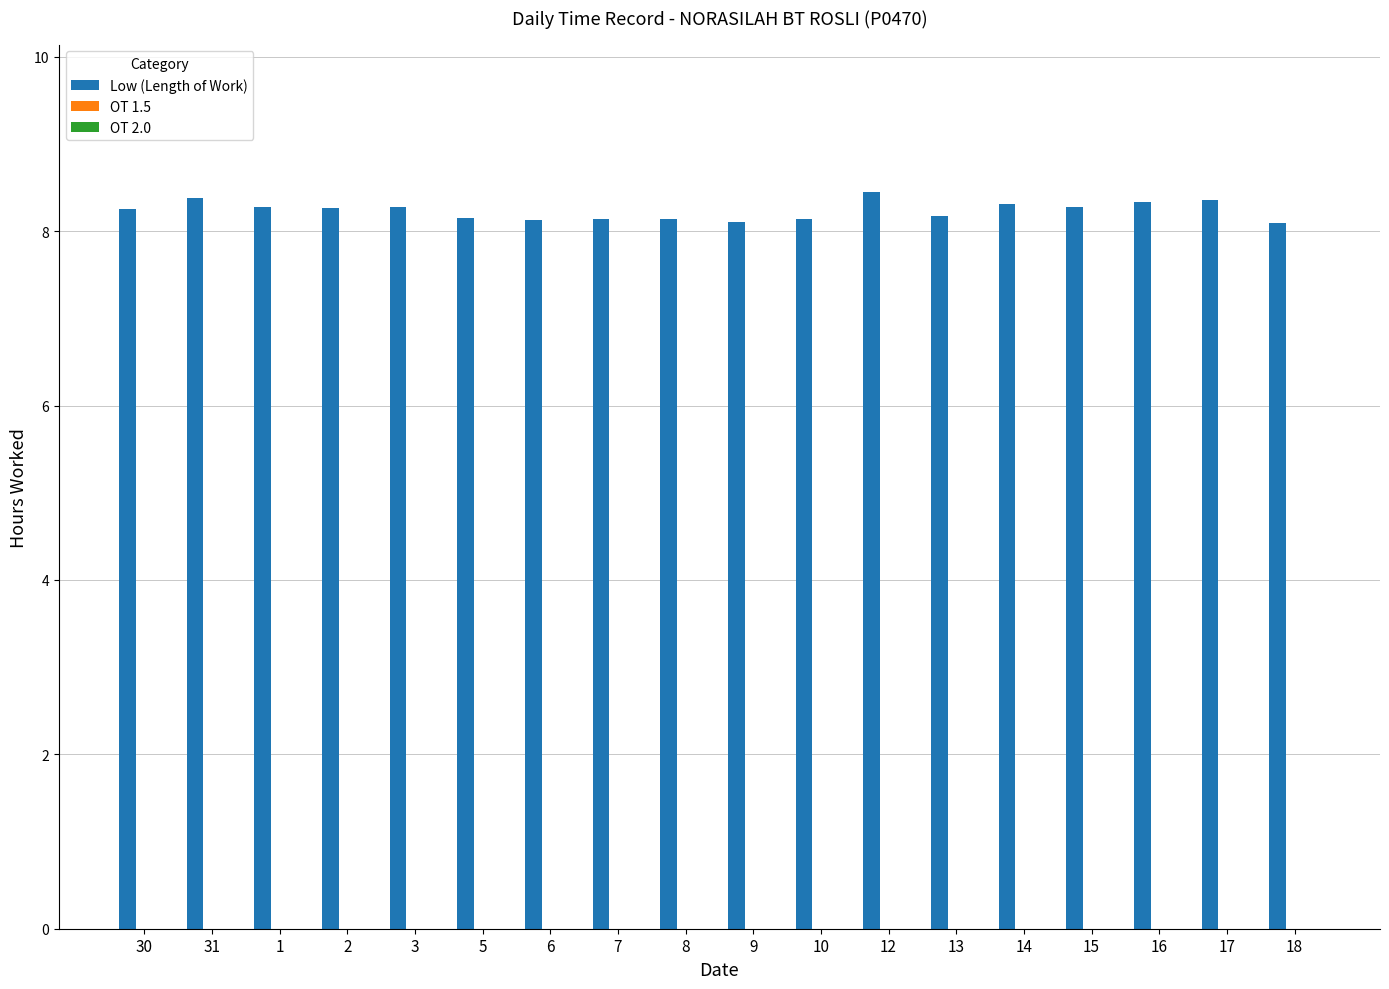

Approximately how many times larger is the value at 9 compared to 3?

1.0